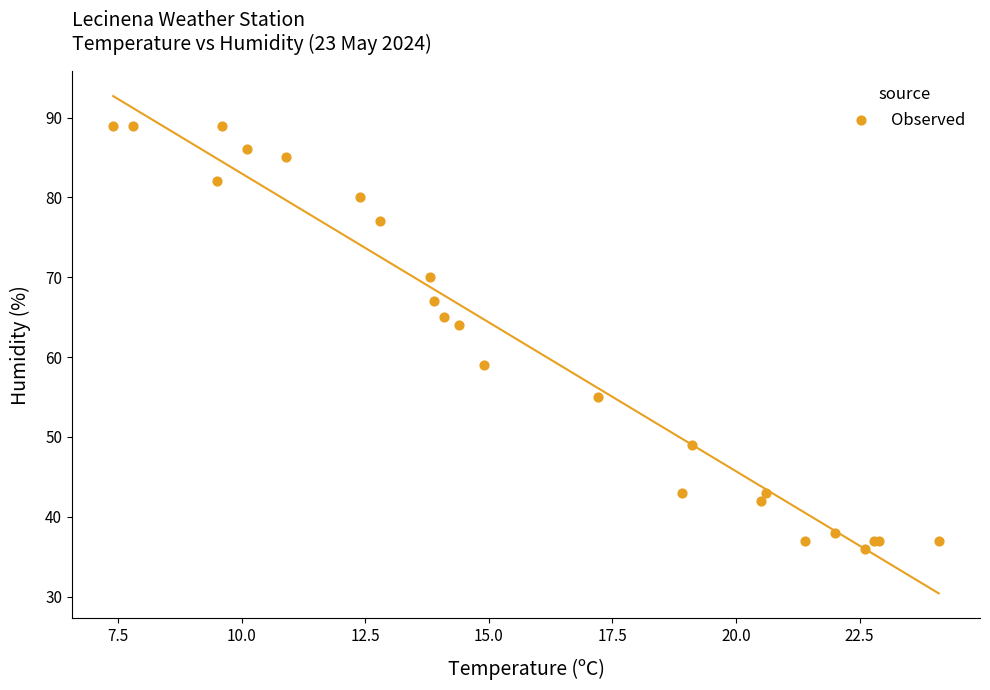

What Y value in the scatter plot is closest to 62?

64